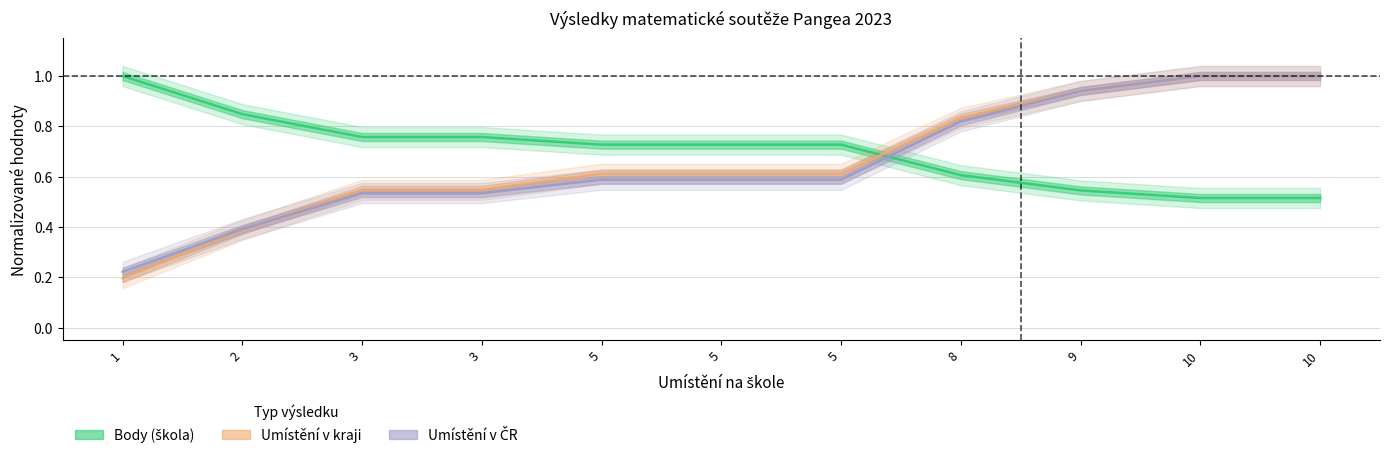

List the series in order of their overall mean, highest first.

Body, Umisteni v kraji, Umisteni v CR